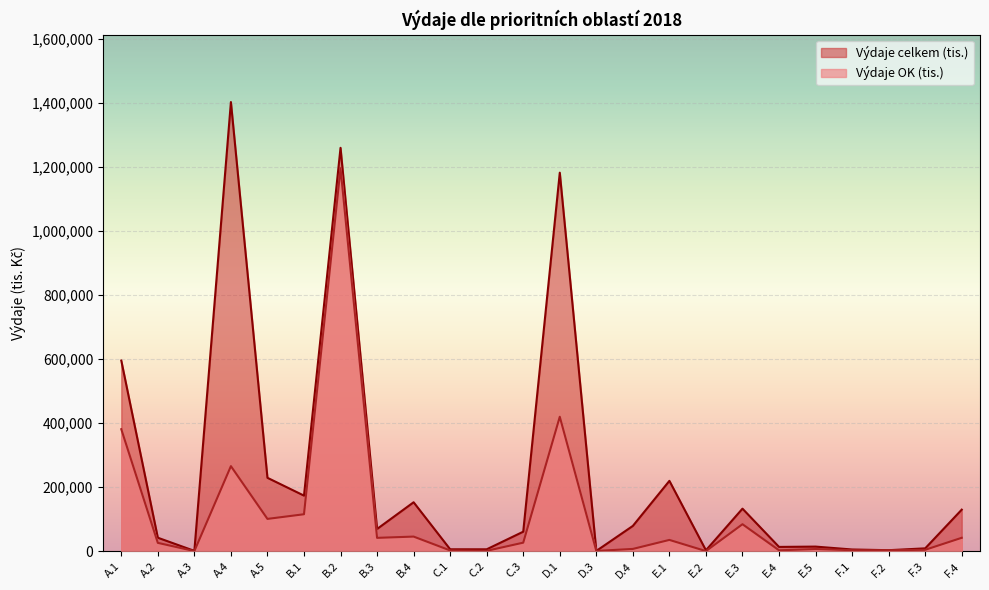

At D.1, list the series in order from largest to smallest.

Výdaje celkem (tis.), Výdaje OK (tis.)